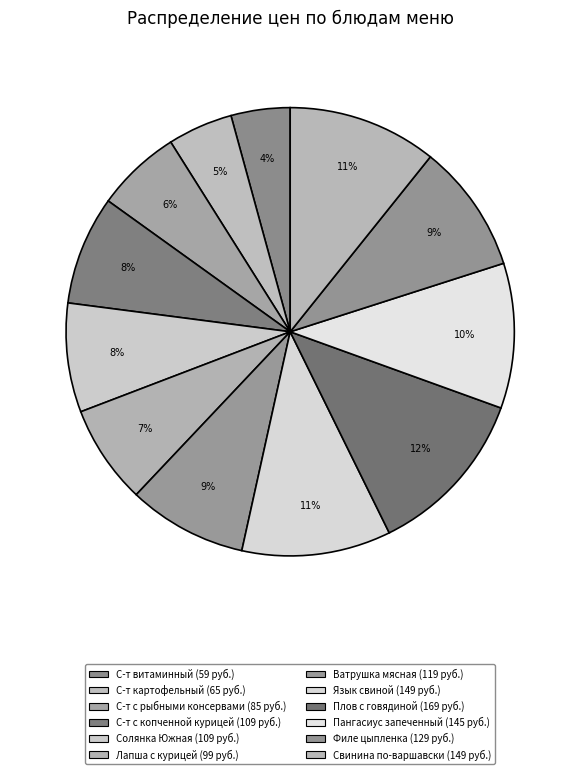

How many slices are in this pie chart?

12